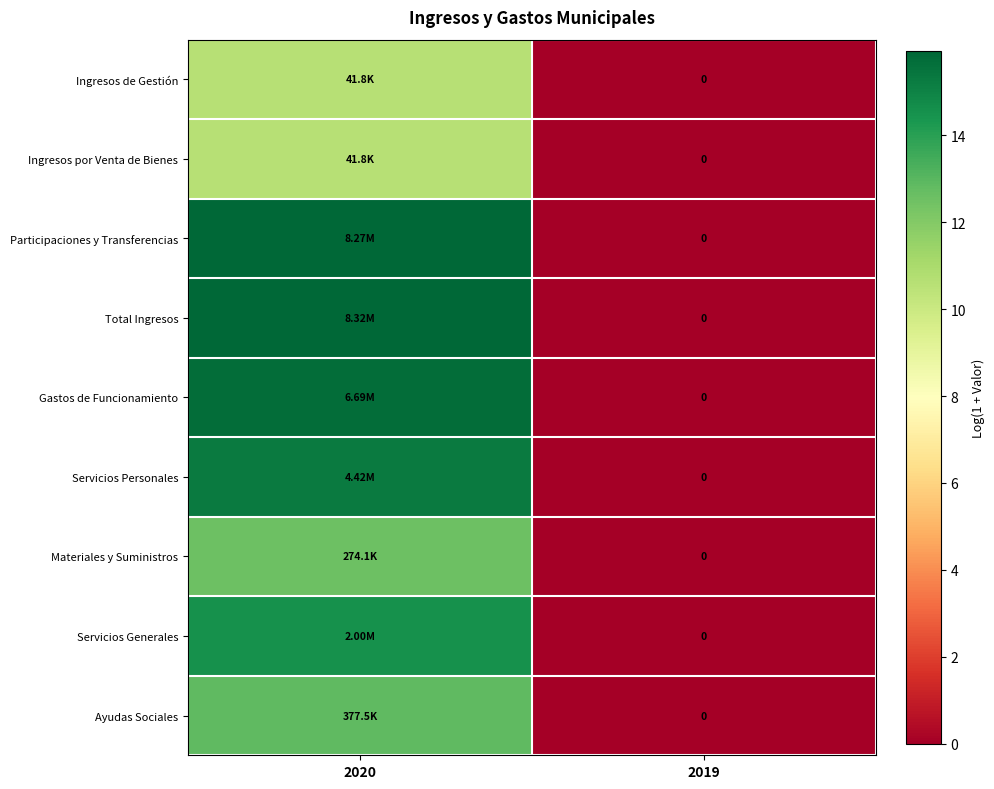

True or false: Ayudas Sociales has a value of 12.8 at 2020.

True